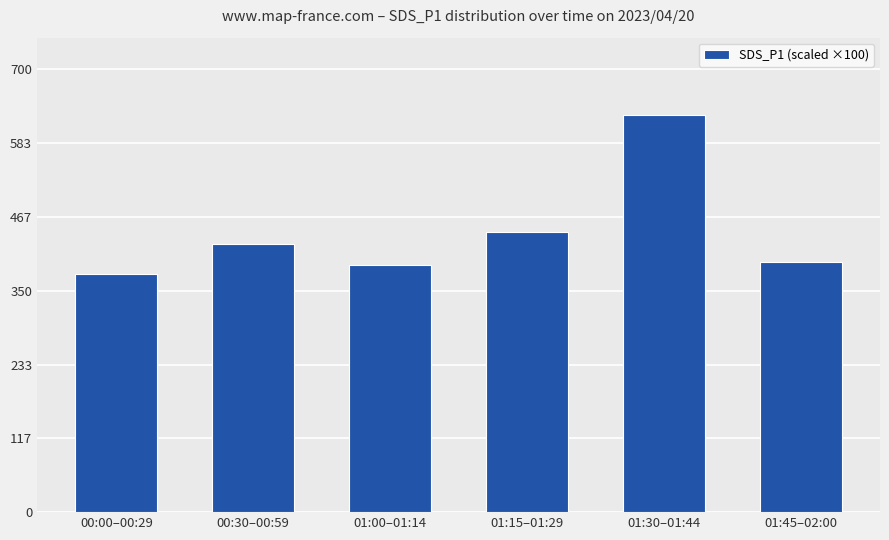

The chart shows a value of 627 at 01:30–01:44. True or false?

True